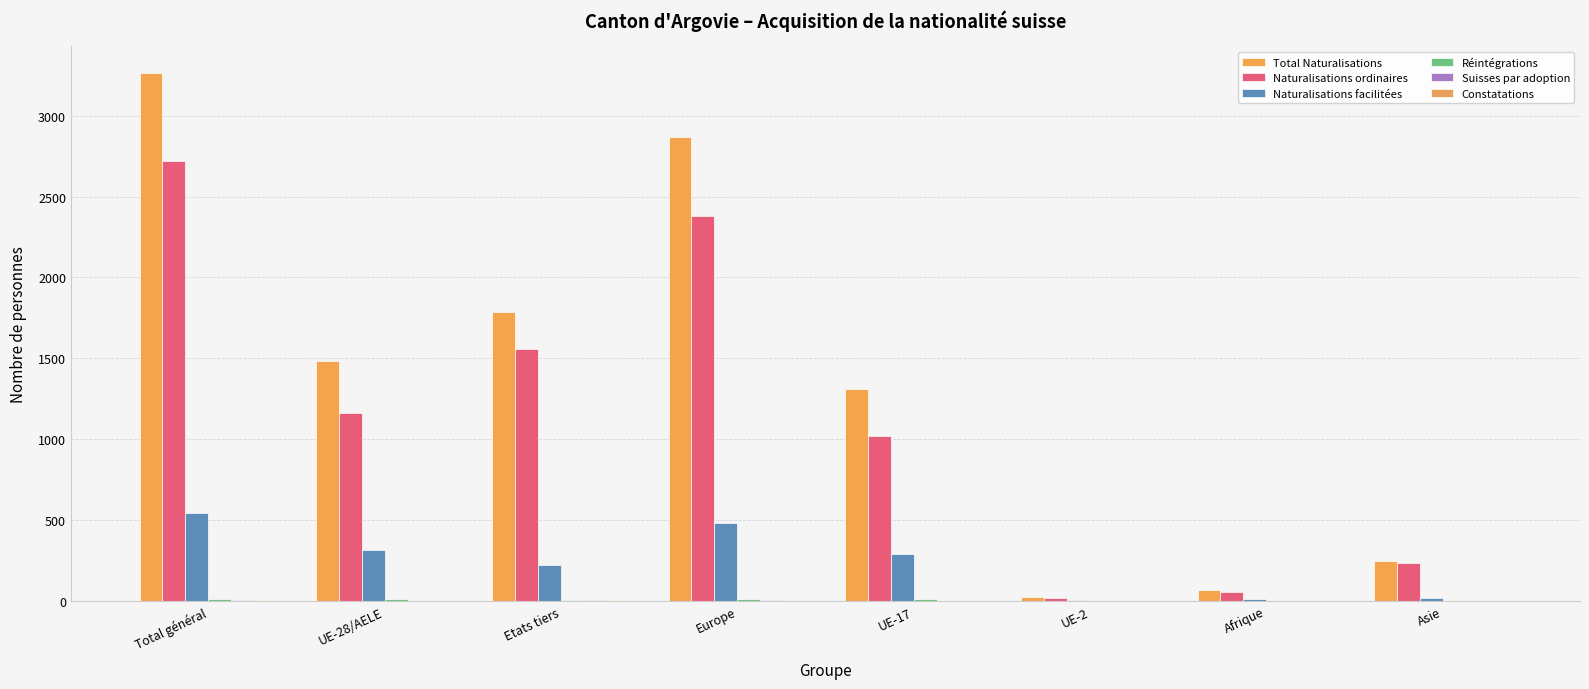

Count the number of data series in this chart.

6